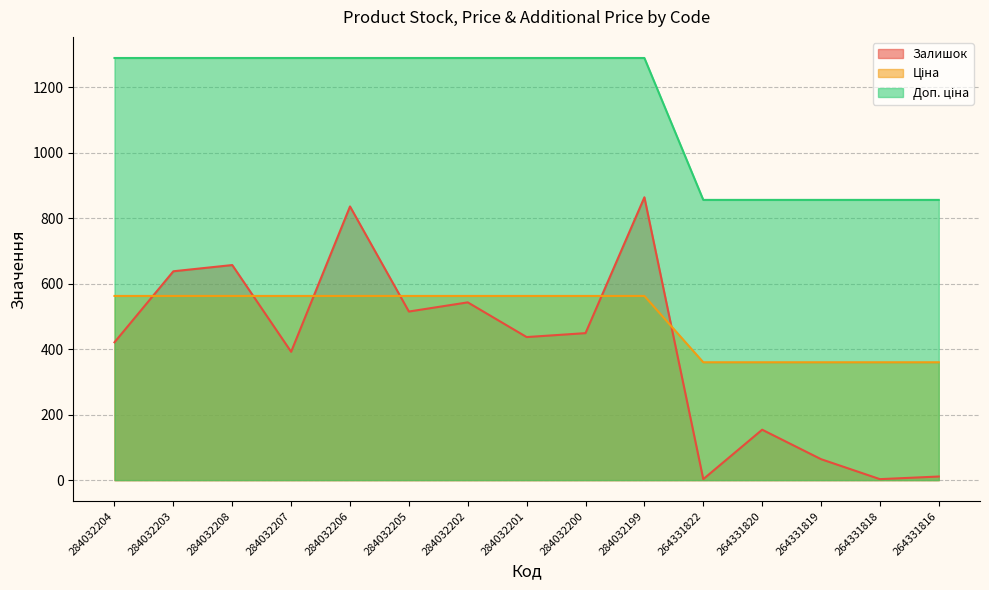

What is the total value across all series at 284032202?

2395.1